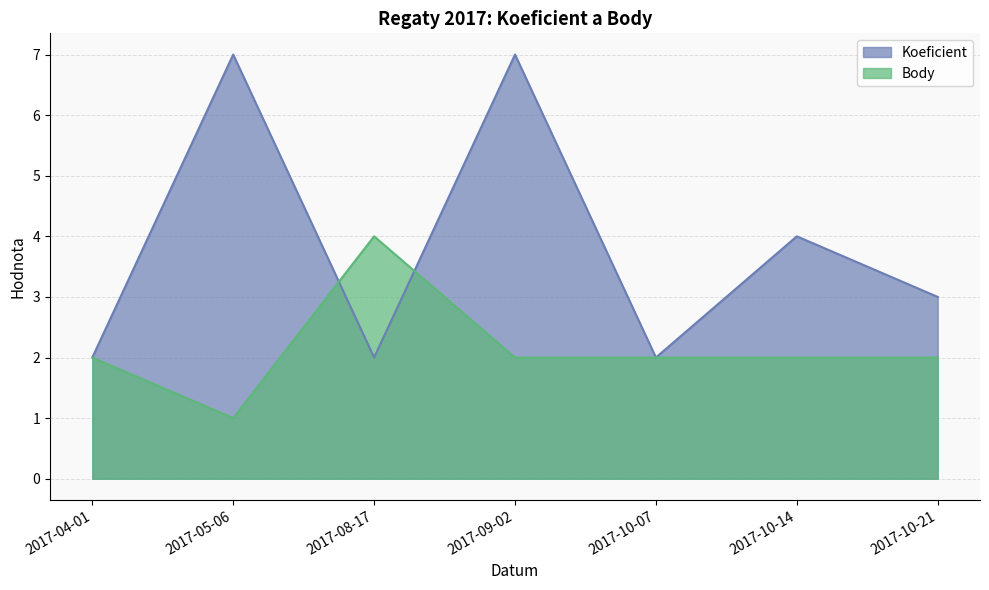

Is the value of Koeficient at 2017-10-14 greater than the value of Body at 2017-09-02?

Yes